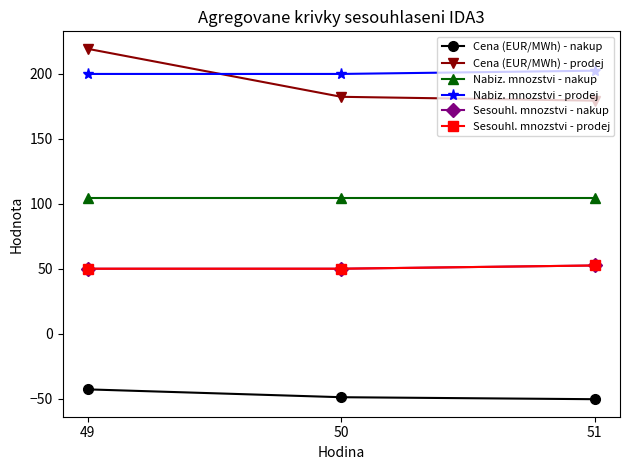

Reading right to left, extract all data points from this chart.

Cena (EUR/MWh) - nakup: 51=-50.5	50=-48.9	49=-42.9
Cena (EUR/MWh) - prodej: 51=179.4	50=182.4	49=219.3
Nabiz. mnozstvi - nakup: 51=104.7	50=104.7	49=104.7
Nabiz. mnozstvi - prodej: 51=202.5	50=200.0	49=200.0
Sesouhl. mnozstvi - nakup: 51=52.5	50=50.0	49=50.0
Sesouhl. mnozstvi - prodej: 51=52.5	50=50.0	49=50.0